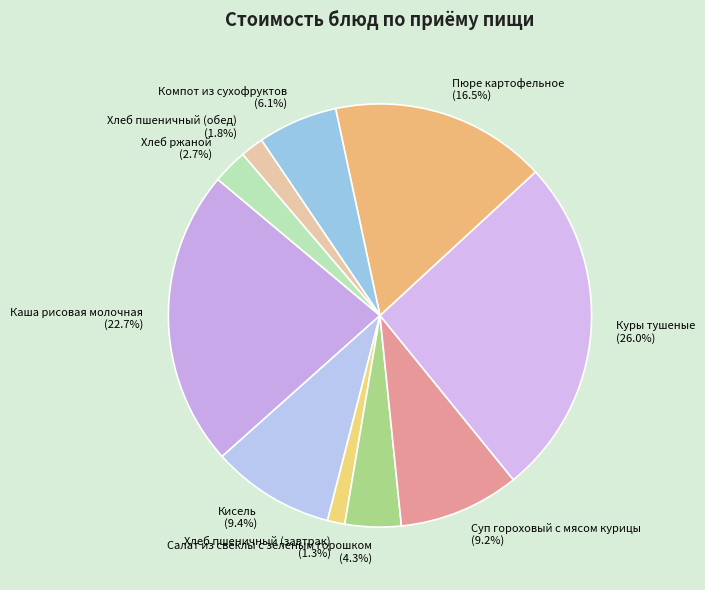

To the nearest percent, what percentage of the pie is Хлеб ржаной?

3%